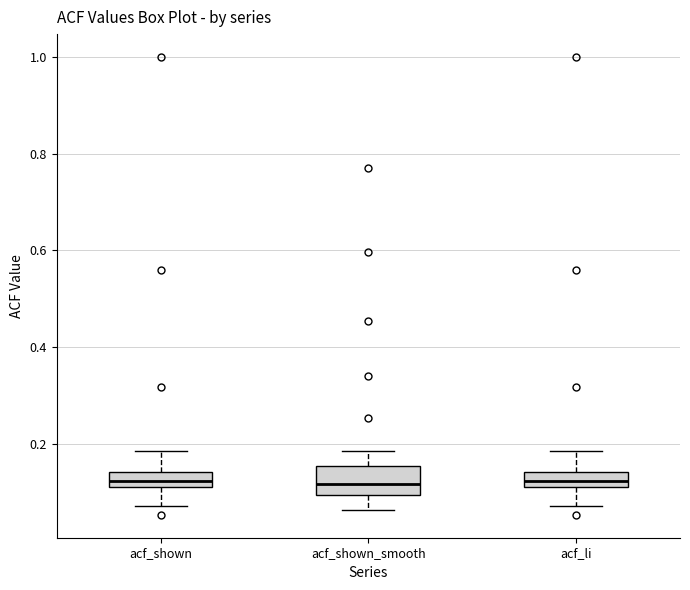

Where is the upper edge of the box for acf_shown on the y-axis? The values are not printed on the chart, so give them approximately, as read against the axis.

0.14